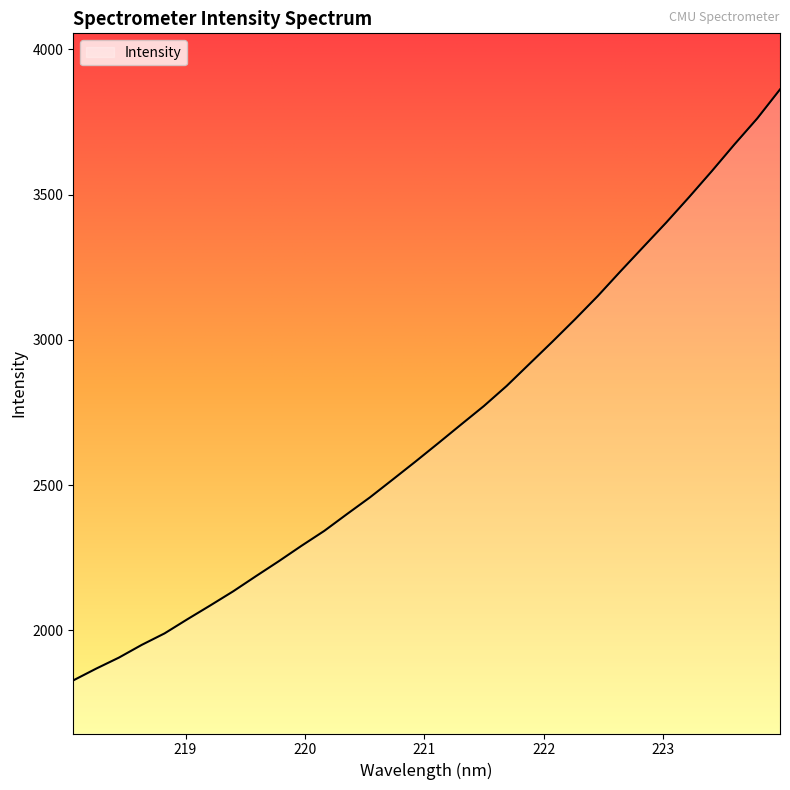

Does the chart have visible grid lines?

No